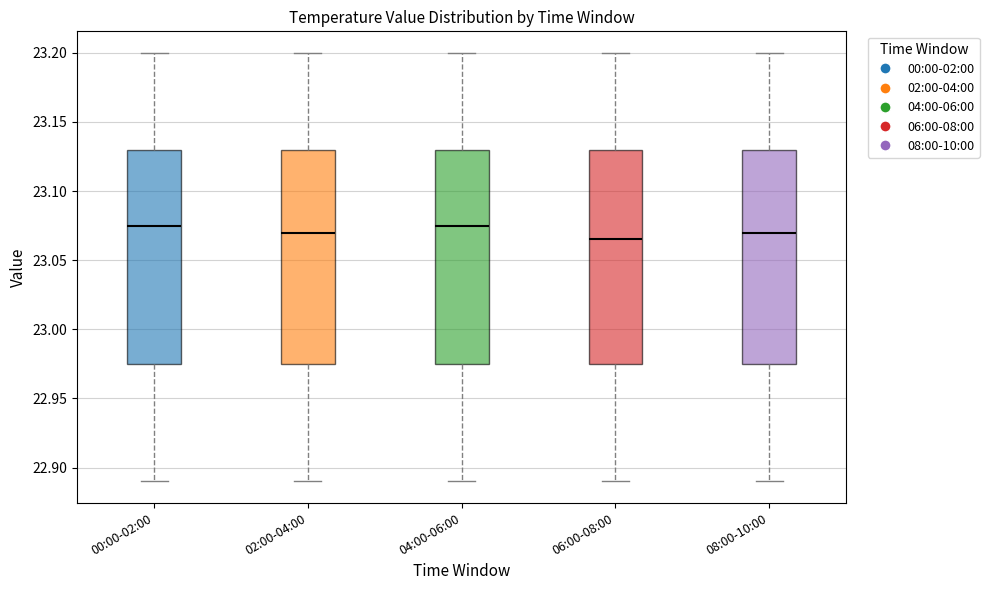

Reading left to right, read every box against the y-axis: the position of its median line, the range the box covers, and the ends of its whiskers. The values are not printed on the chart, so give them approximately, as read against the axis.

00:00-02:00: median 23.075, box 22.975 to 23.130, whiskers 22.890 to 23.200
02:00-04:00: median 23.070, box 22.975 to 23.130, whiskers 22.890 to 23.200
04:00-06:00: median 23.075, box 22.975 to 23.130, whiskers 22.890 to 23.200
06:00-08:00: median 23.065, box 22.975 to 23.130, whiskers 22.890 to 23.200
08:00-10:00: median 23.070, box 22.975 to 23.130, whiskers 22.890 to 23.200